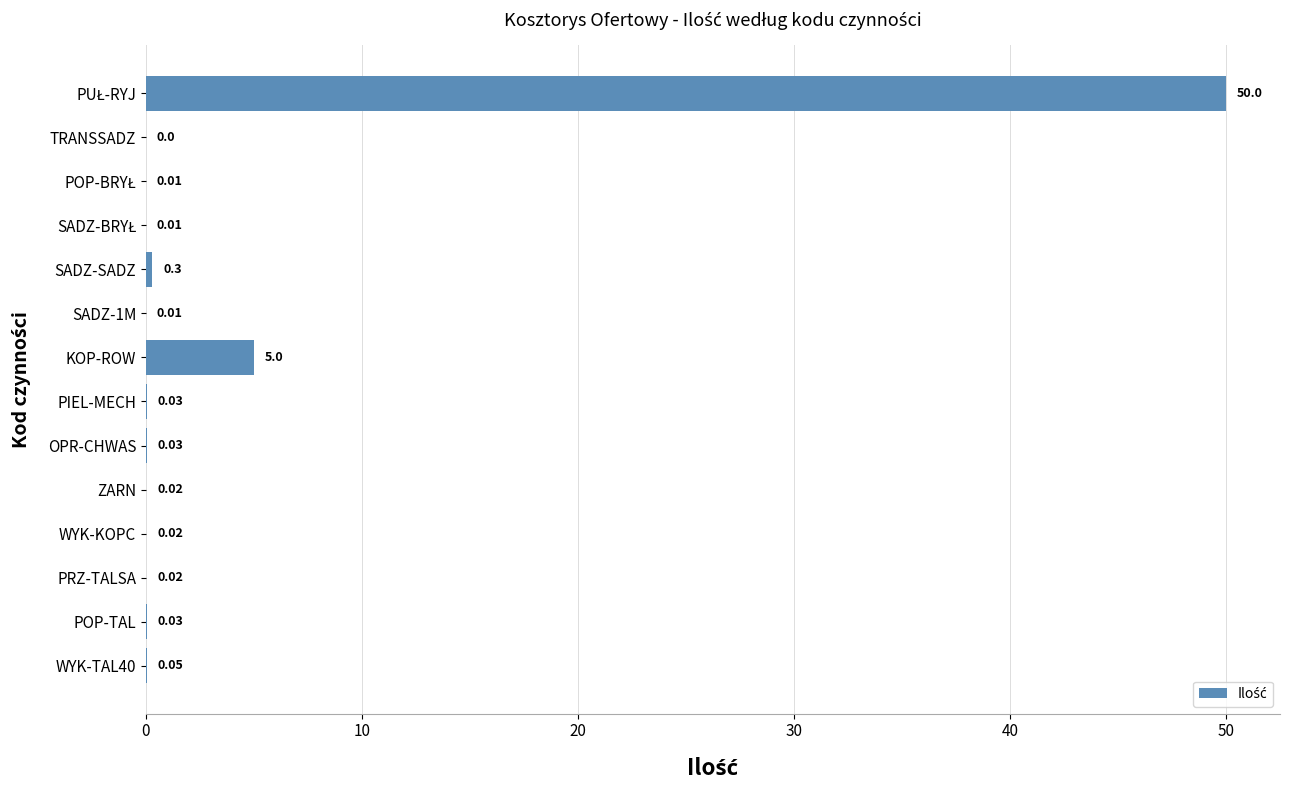

What is the sum of all values?

55.5